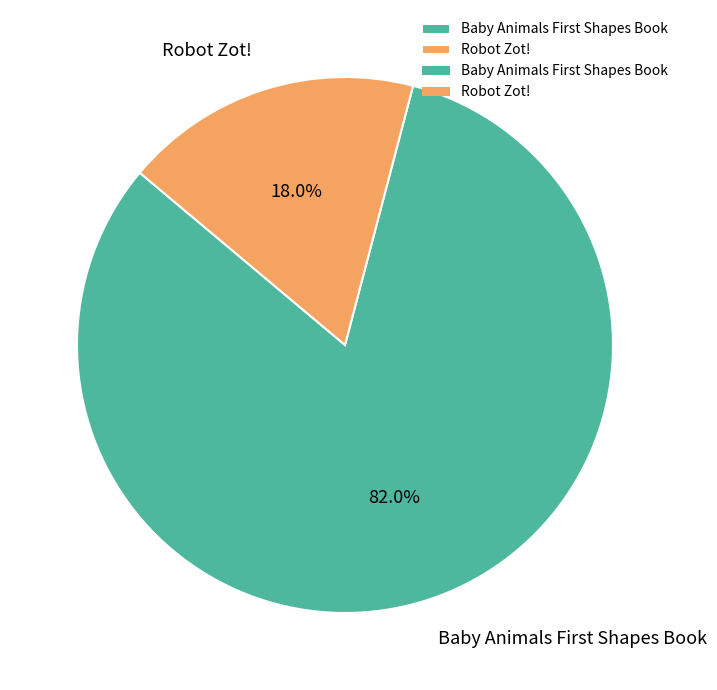

Which slice is the smallest?

Robot Zot!